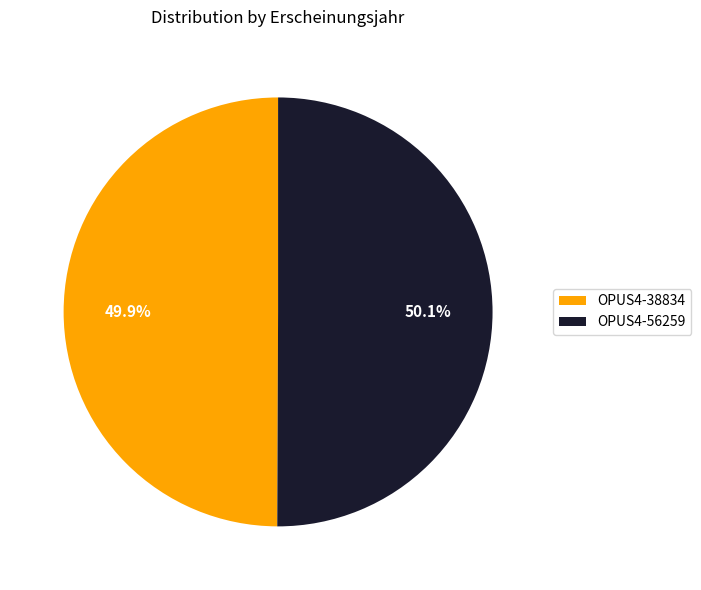

Is there a majority slice in this chart?

Yes